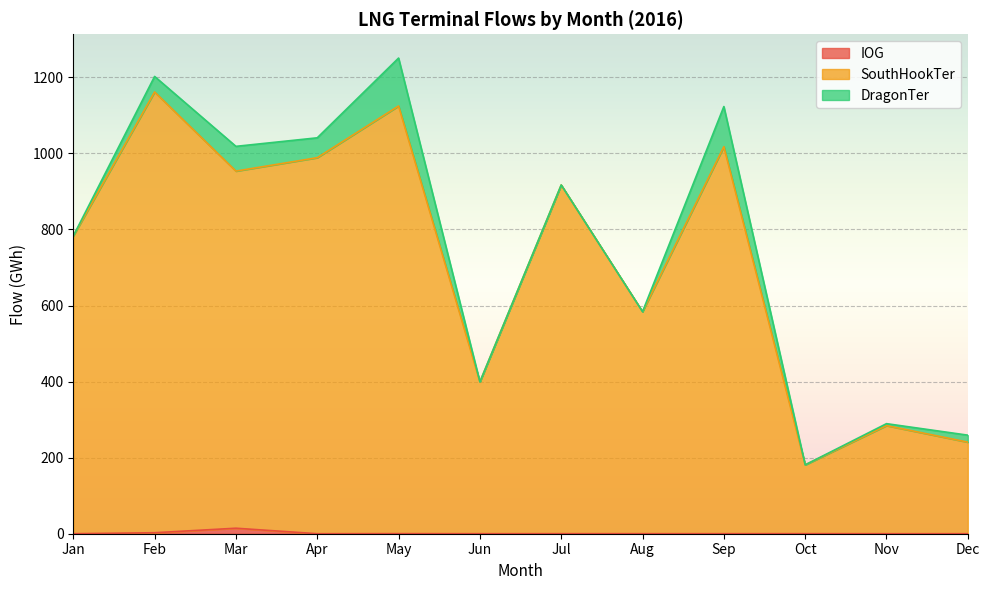

What is the minimum value for SouthHookTer?

181.1